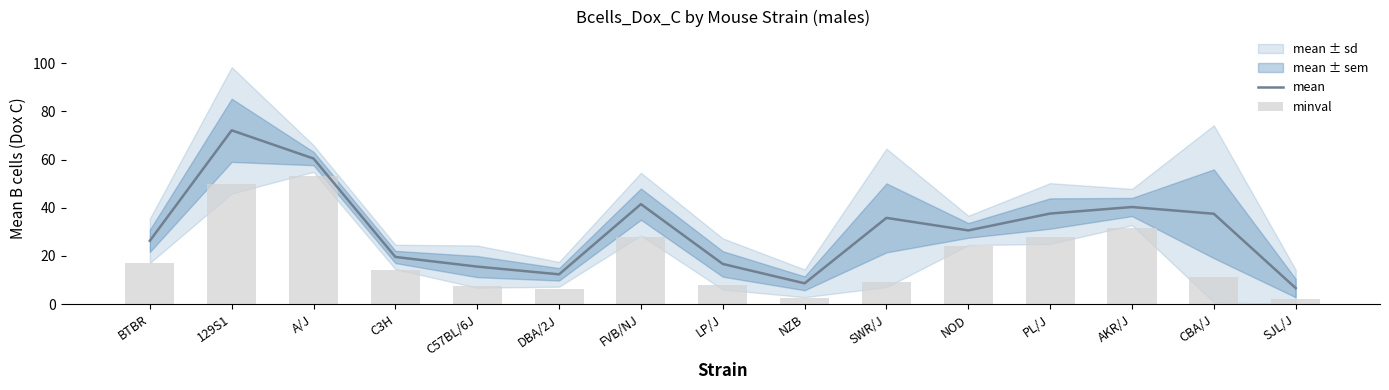

Is it true that mean equals 41.5 at FVB/NJ?

True